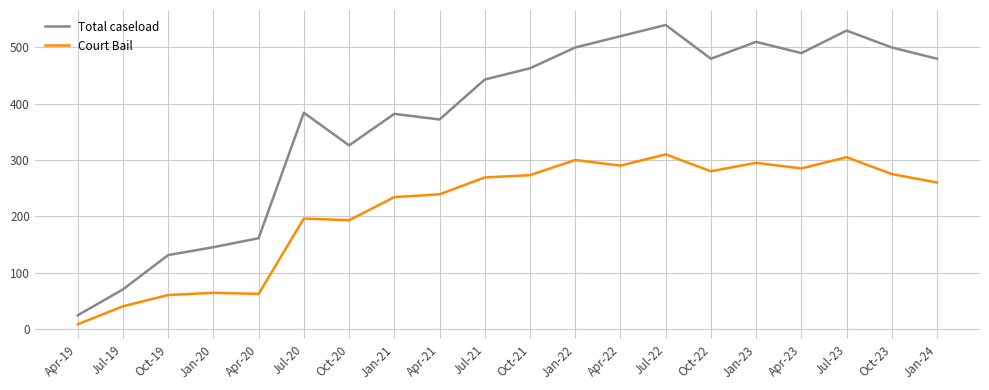

What is the approximate value of Court Bail at Apr-22?

290